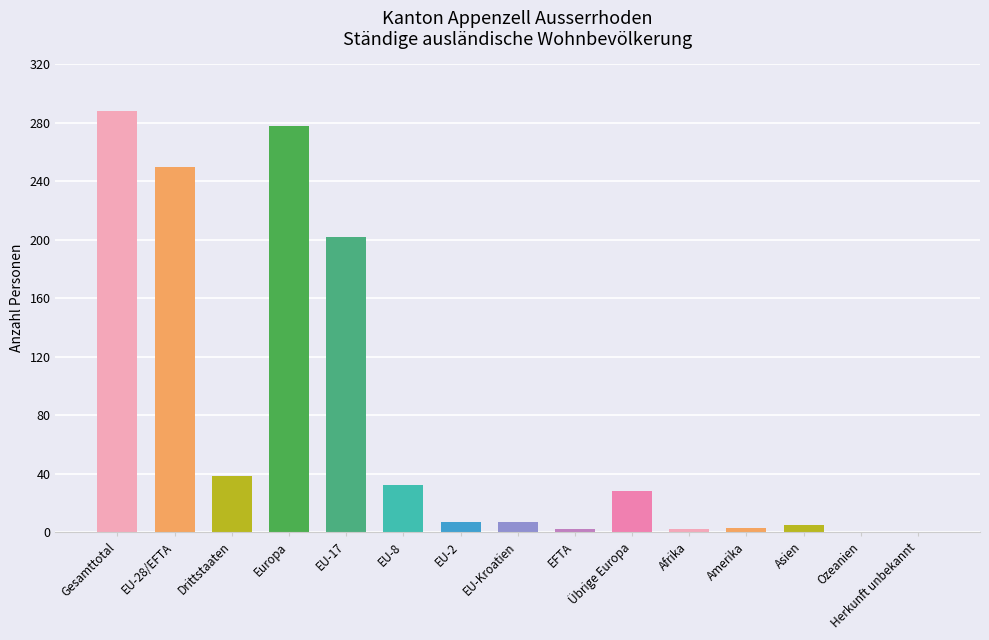

At which label is the value closest to 144?

EU-17